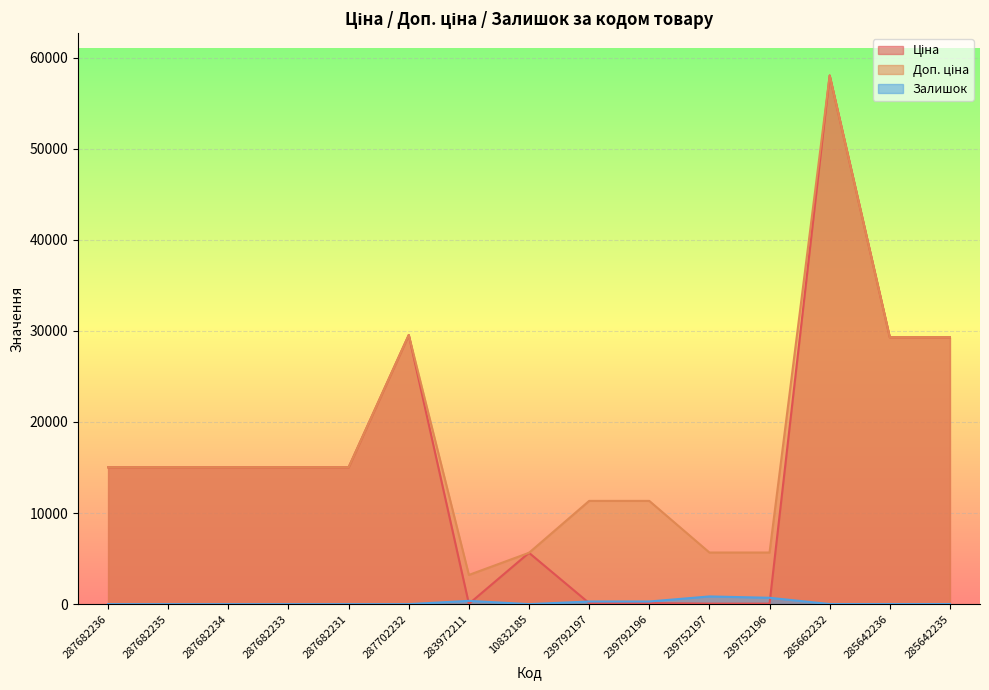

At which label does Доп. ціна first exceed 15019?

287682236